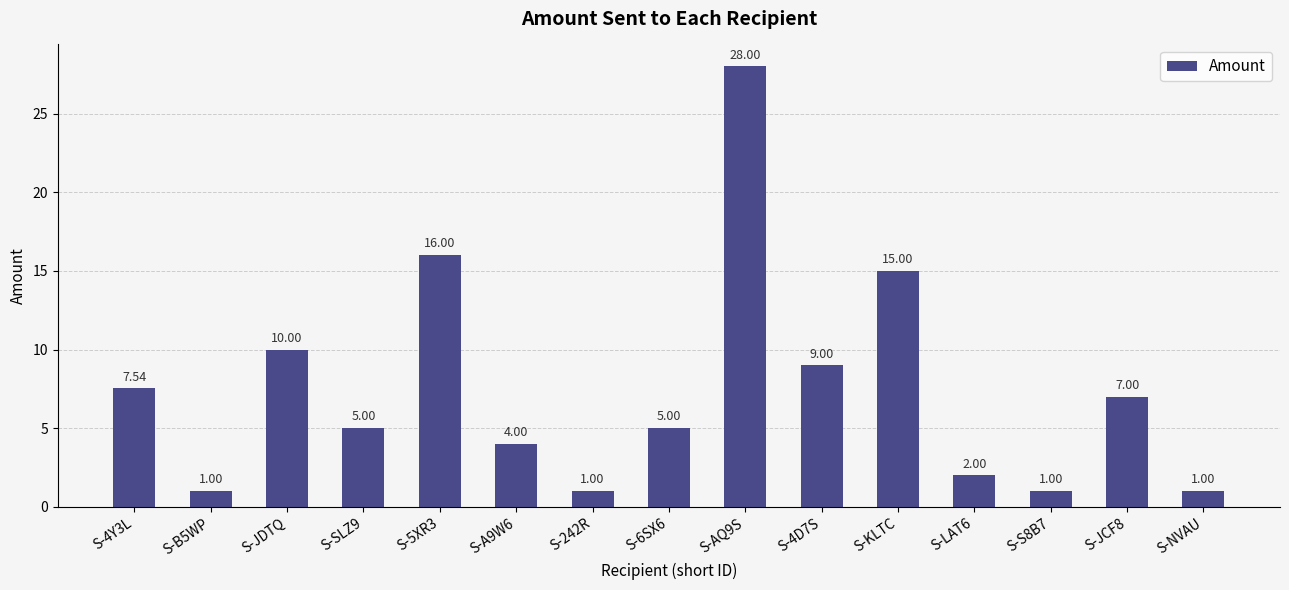

What is the difference between the maximum and minimum values?

27.0